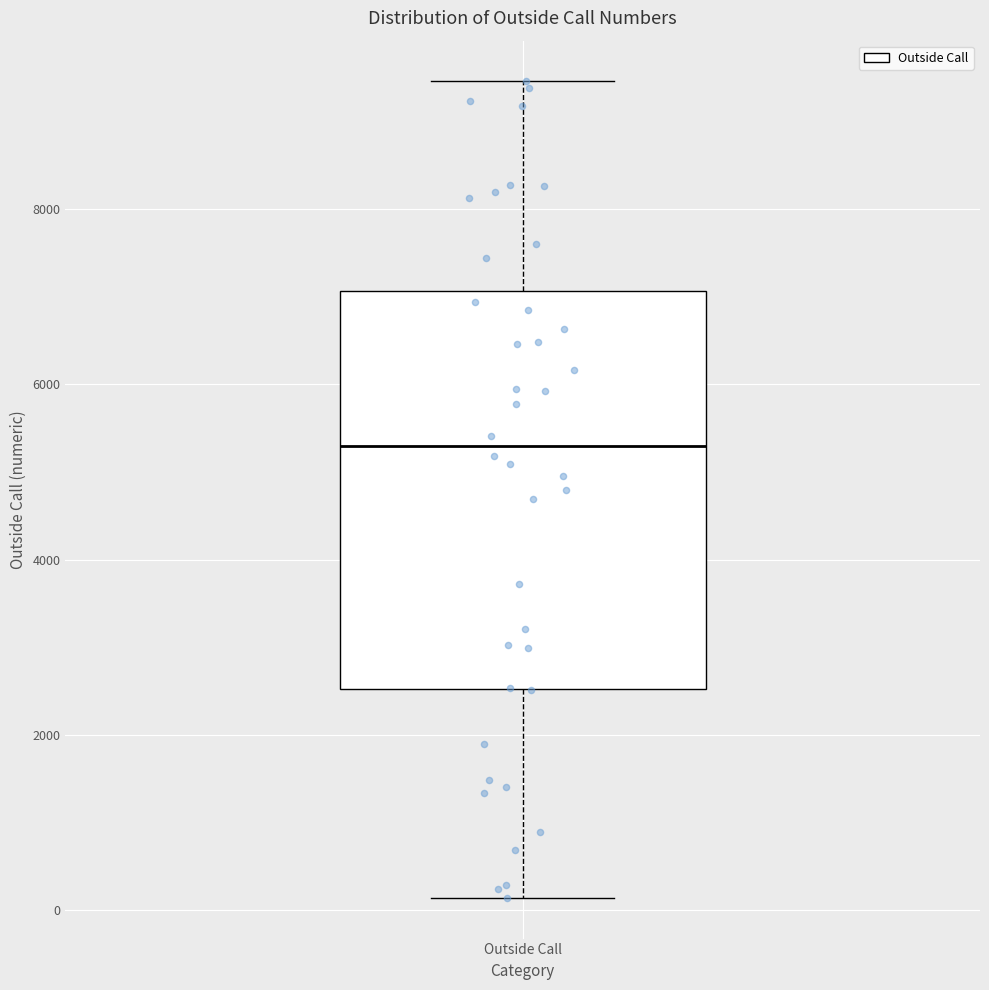

Transcribe this box plot: give where the median line is, the range the box spans, and where the two whiskers end, as read against the y-axis. The values are not printed on the chart, so give them approximately, as read against the axis.

median 5200, box 2600 to 7000, whiskers 200 to 9400